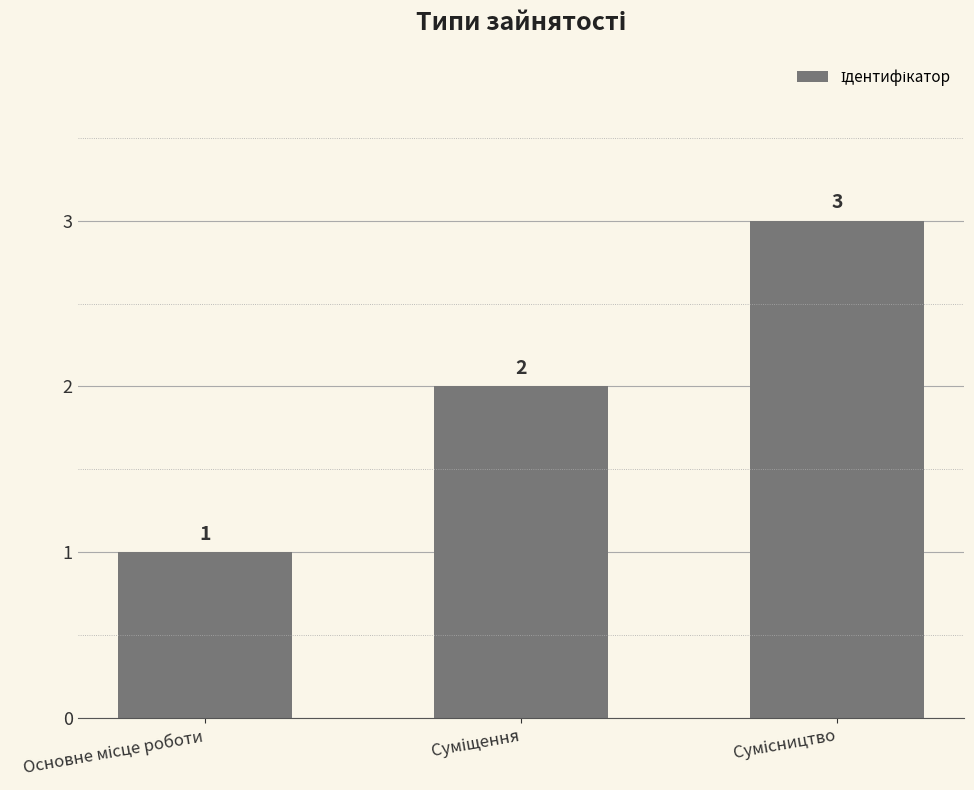

What is the greatest value displayed?

3